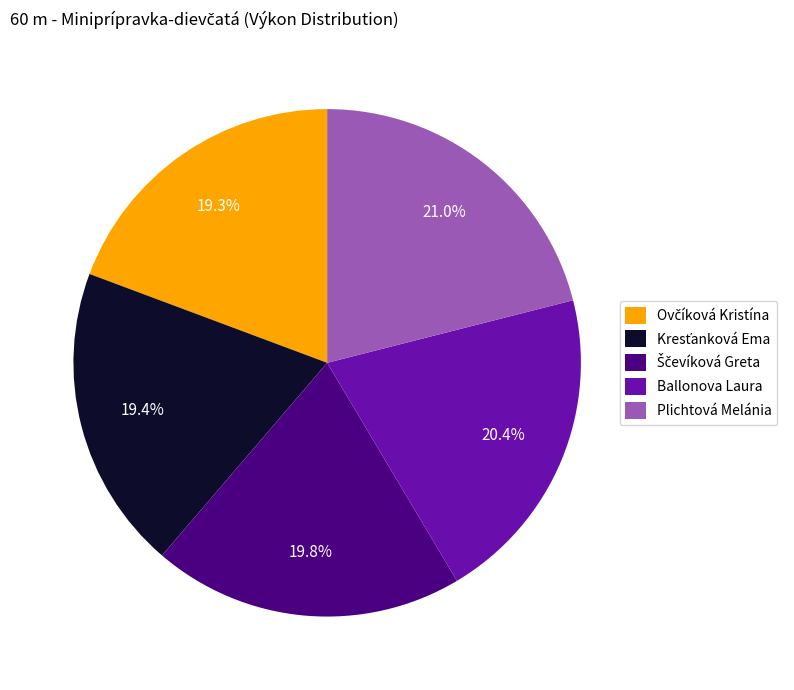

Does Ballonova Laura represent more than half of the total?

No